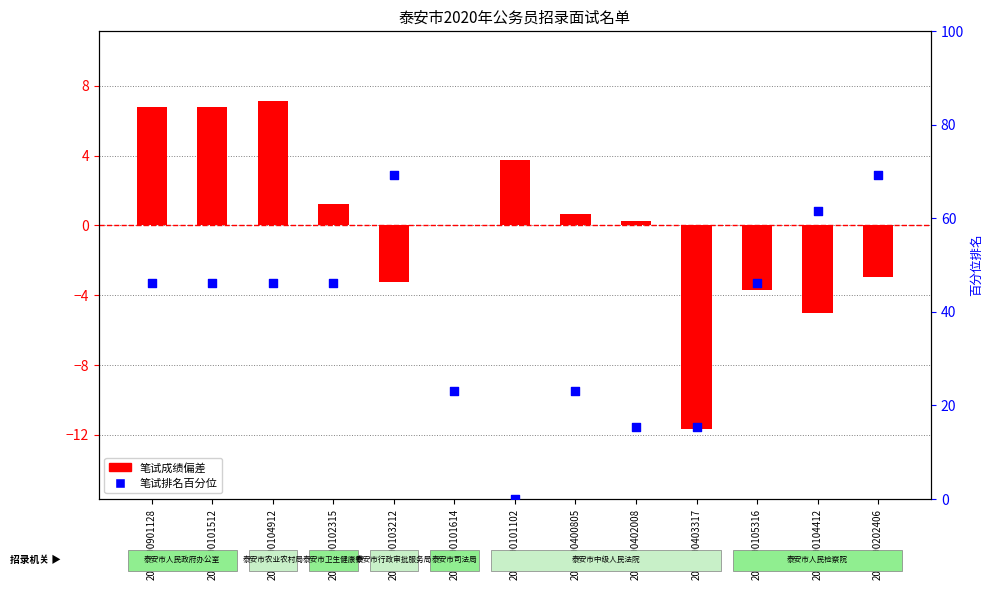

Which series reaches the maximum Y coordinate?

笔试排名百分位